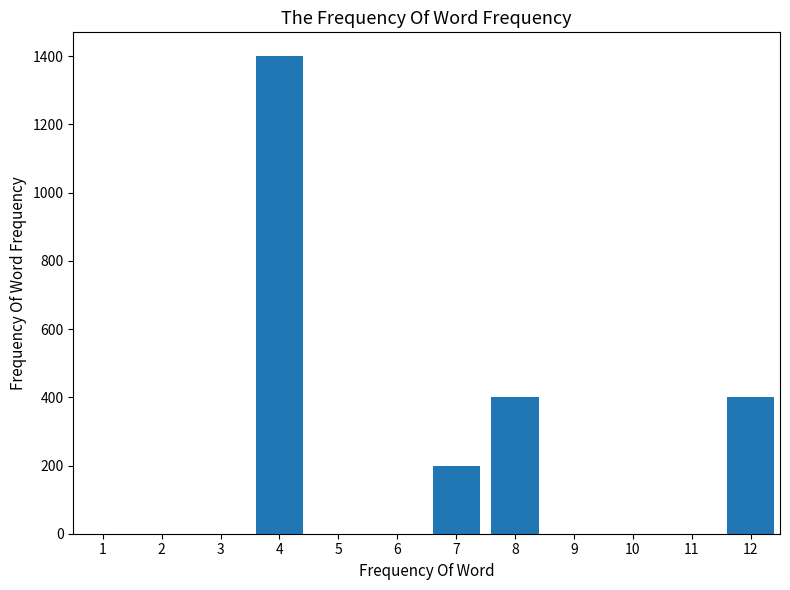

Reading left to right, what are all the values shown in this chart?

1=0	2=0	3=0	4=1400	5=0	6=0	7=200	8=400	9=0	10=0	11=0	12=400